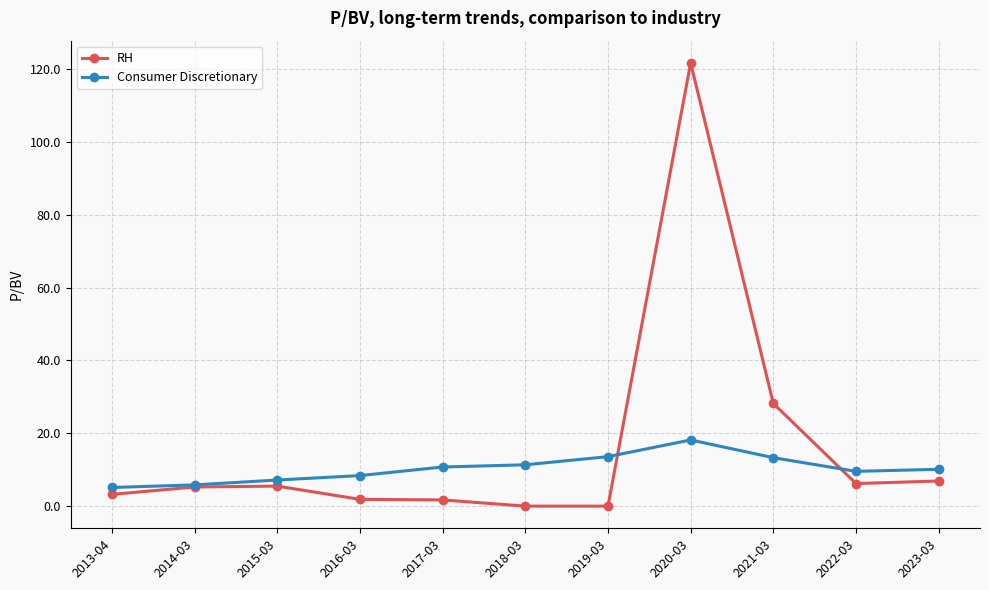

True or false: RH has more than 1 points higher than both neighbors.

True